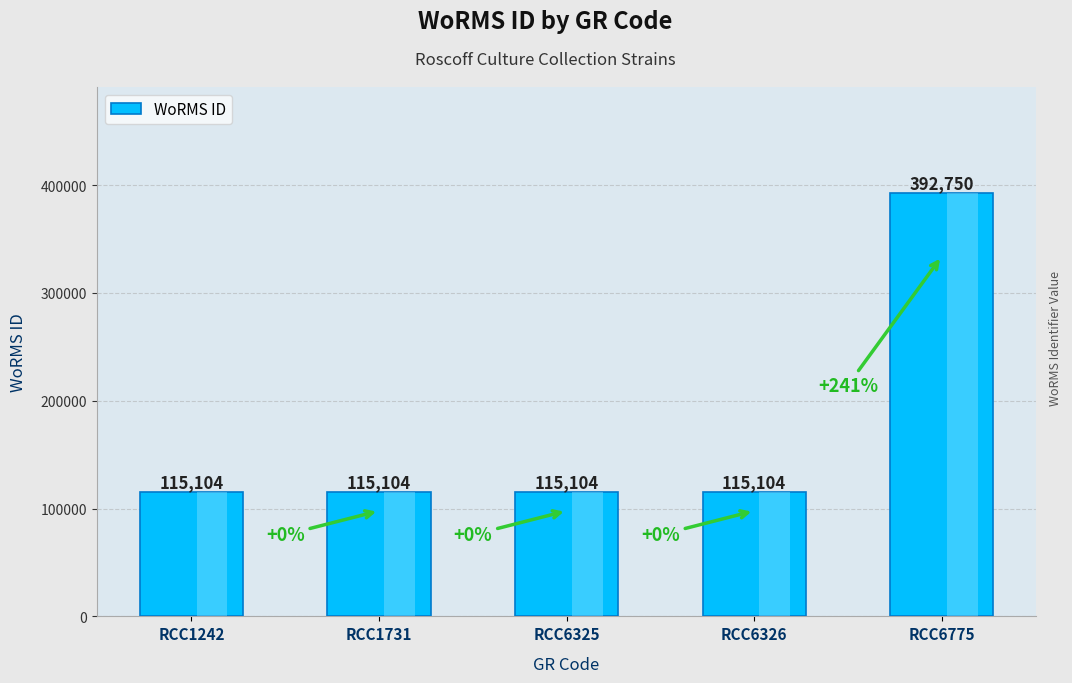

What is the value of the 5th bar from the left?

392750